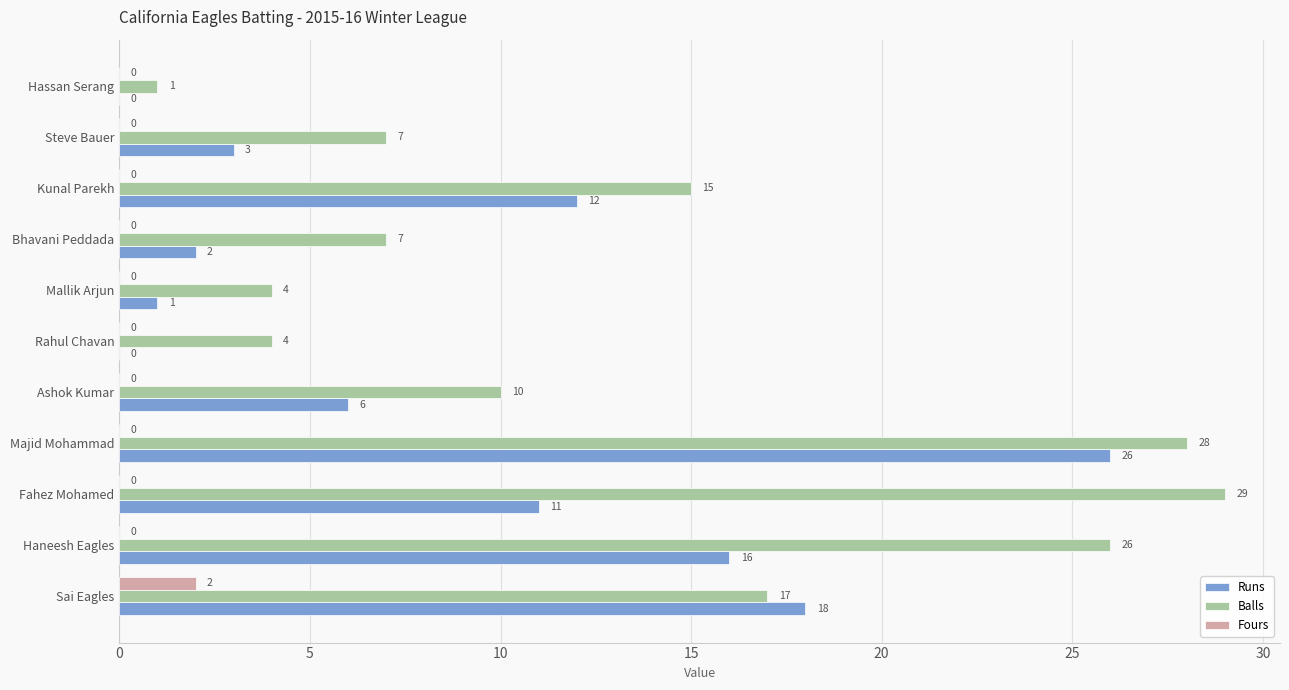

The Balls series shows 15 at Ashok Kumar. True or false?

False